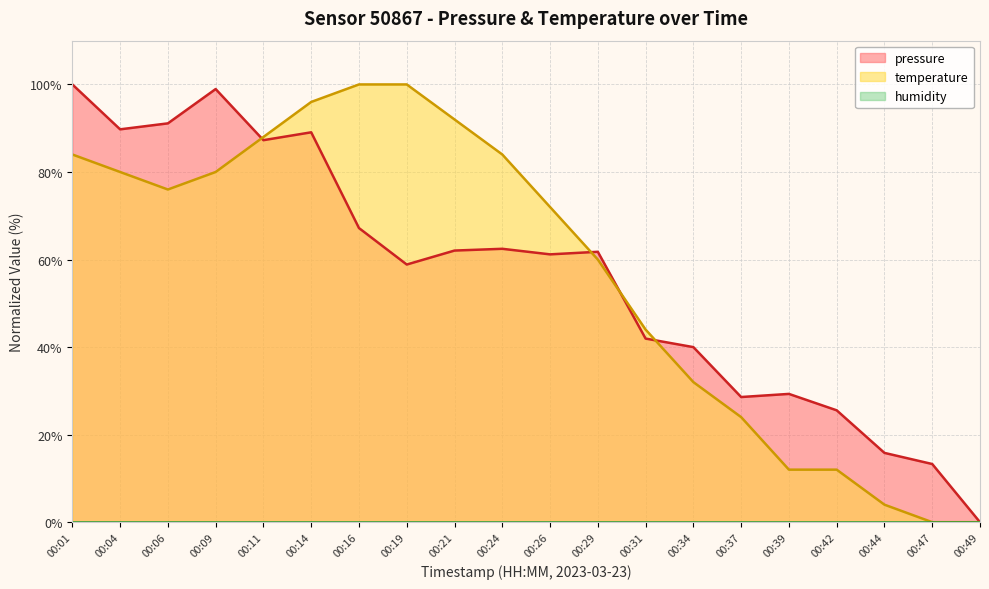

Reading right to left, what are all the values shown in this chart?

pressure: 00:49=0.0	00:47=13.3	00:44=15.8	00:42=25.6	00:39=29.3	00:37=28.6	00:34=40.0	00:31=41.9	00:29=61.8	00:26=61.2	00:24=62.5	00:21=62.1	00:19=58.9	00:16=67.2	00:14=89.1	00:11=87.3	00:09=98.9	00:06=91.1	00:04=89.7	00:01=100.0
temperature: 00:49=0.0	00:47=0.0	00:44=4.0	00:42=12.0	00:39=12.0	00:37=24.0	00:34=32.0	00:31=44.0	00:29=60.0	00:26=72.0	00:24=84.0	00:21=92.0	00:19=100.0	00:16=100.0	00:14=96.0	00:11=88.0	00:09=80.0	00:06=76.0	00:04=80.0	00:01=84.0